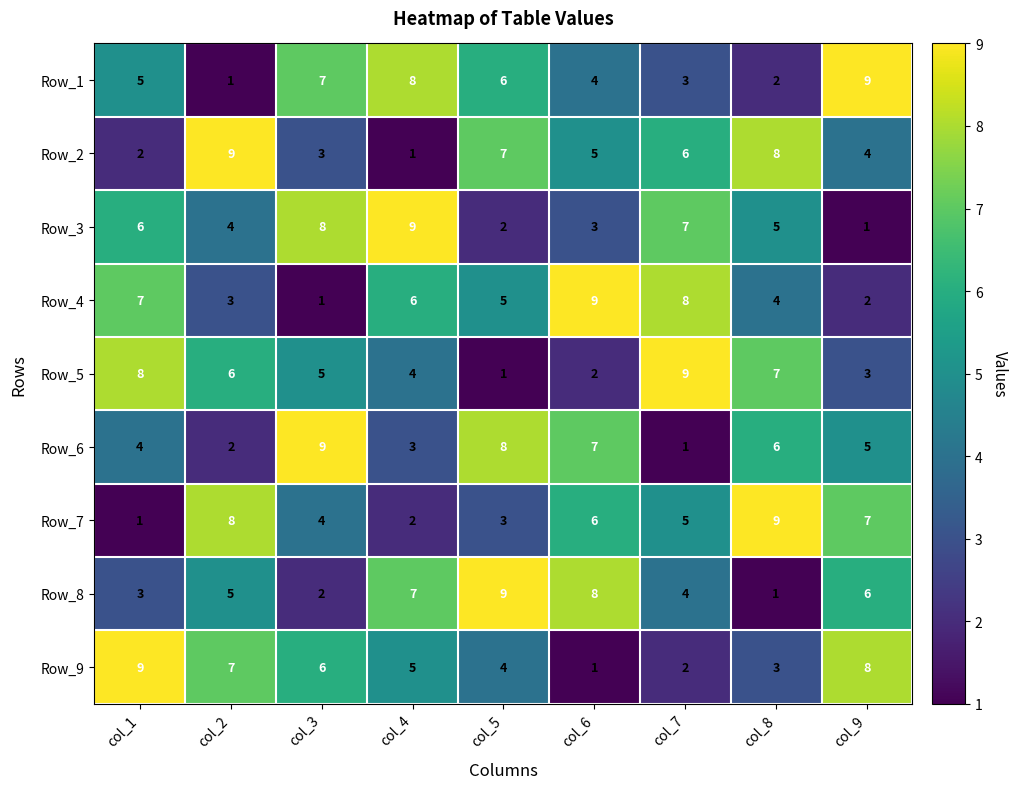

What is the difference between the highest and lowest values at col_3?

8